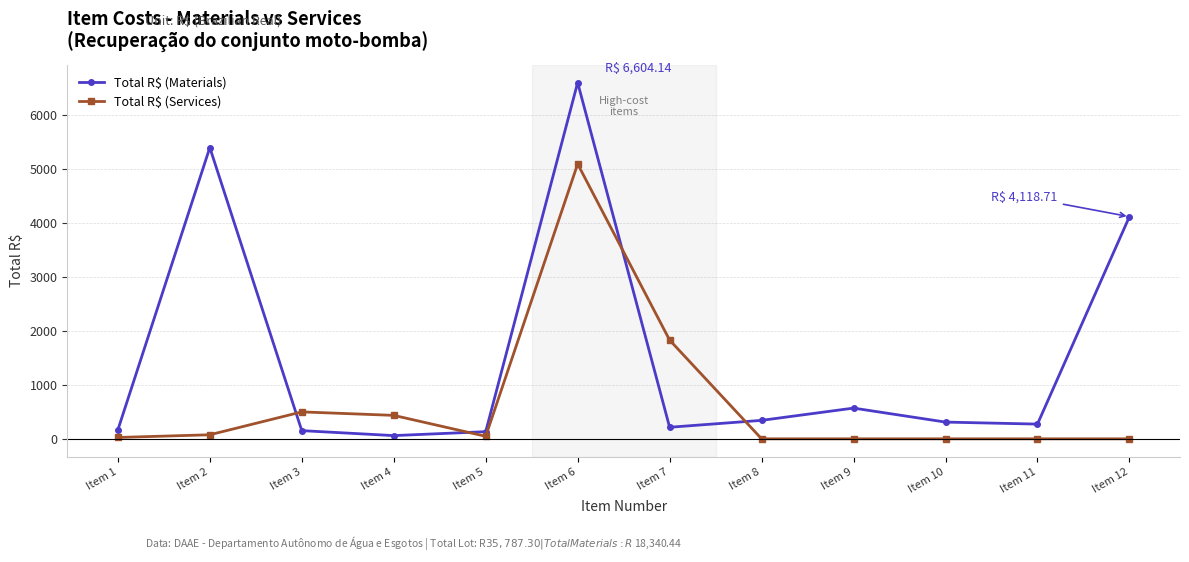

What is the value of the Total R$ (Materials) point at the 12th from the left?

4118.7